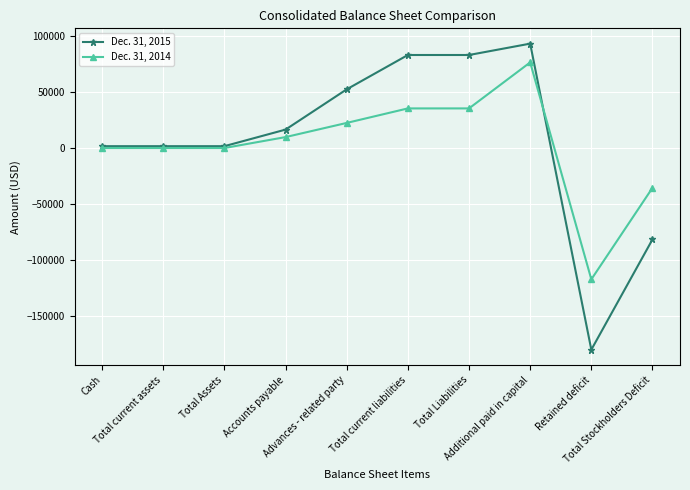

How many positive values does the Dec. 31, 2015 series have?

8